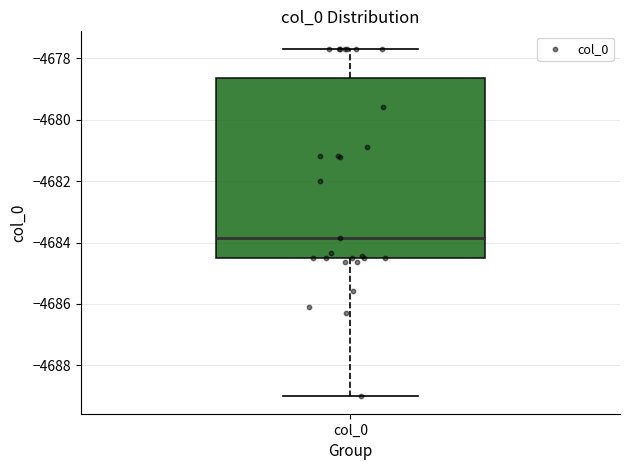

Transcribe this box plot: give where the median line is, the range the box spans, and where the two whiskers end, as read against the y-axis. The values are not printed on the chart, so give them approximately, as read against the axis.

median -4683.8, box -4684.6 to -4678.6, whiskers -4689.0 to -4677.6